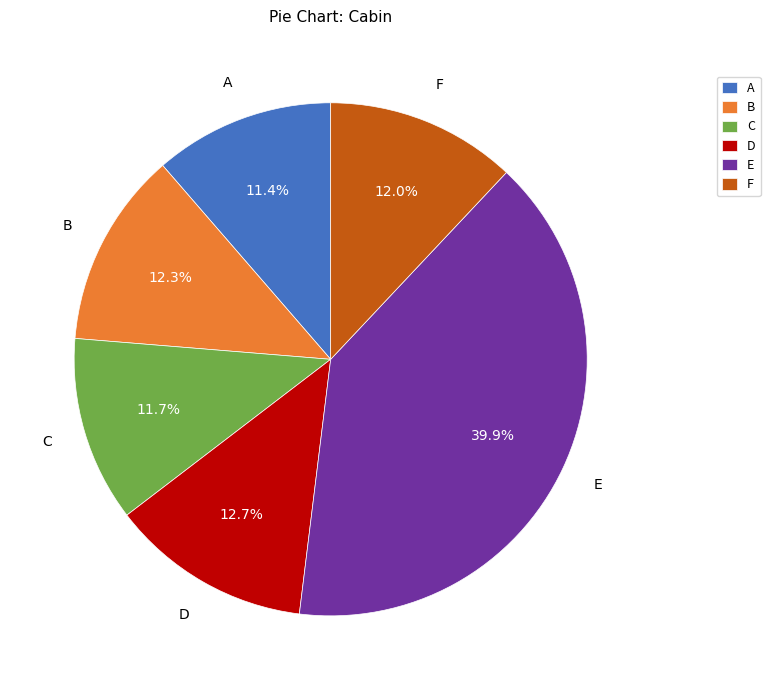

Which slice is the largest?

E